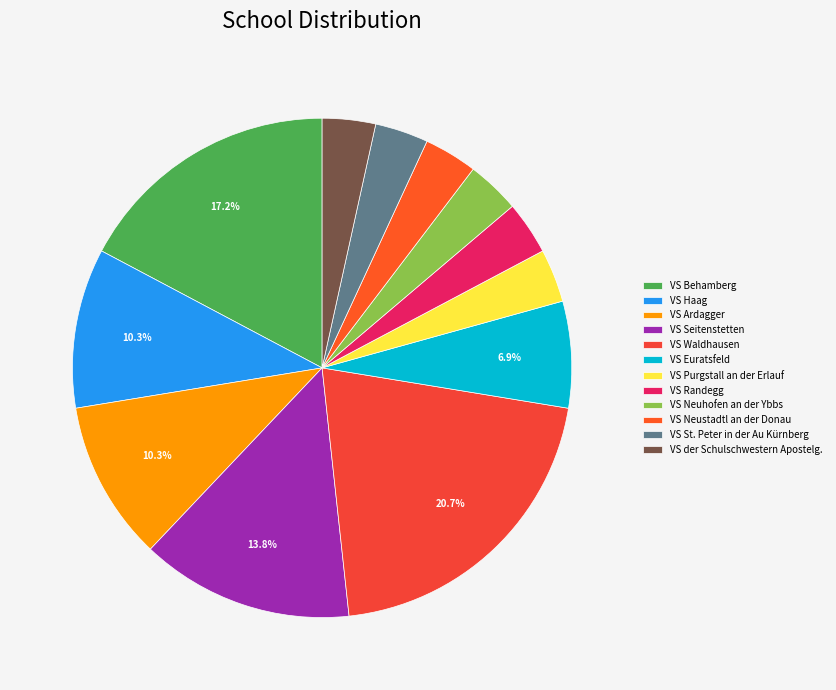

To the nearest percent, what percentage of the pie is VS der Schulschwestern Apostelg.?

3%